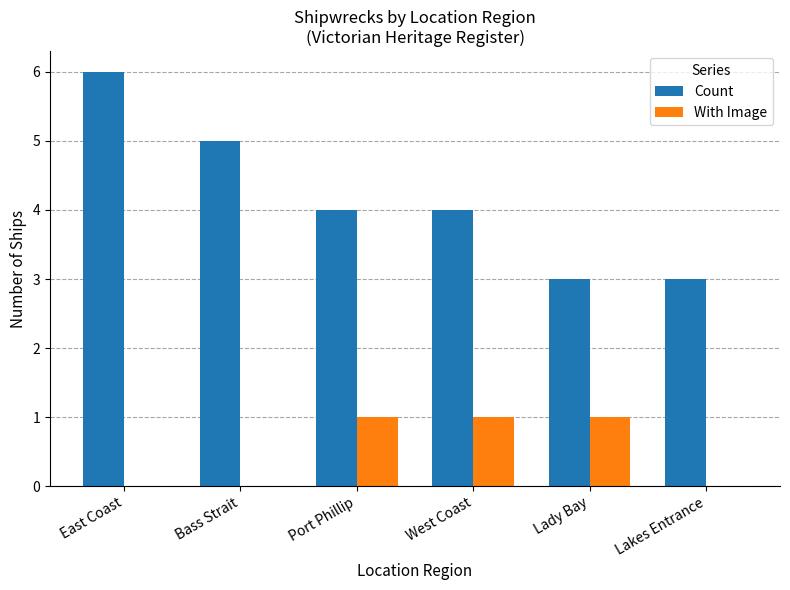

Between Bass Strait and Lakes Entrance, which series saw the biggest shift?

Count